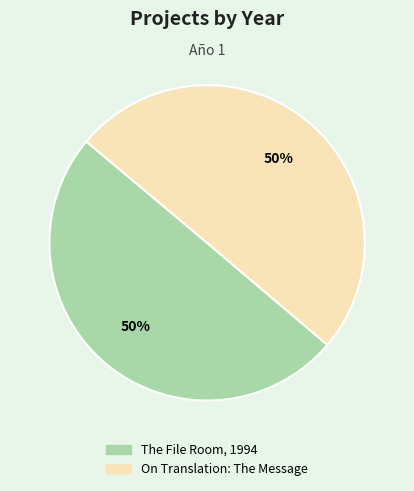

How many segments does this pie chart have?

2